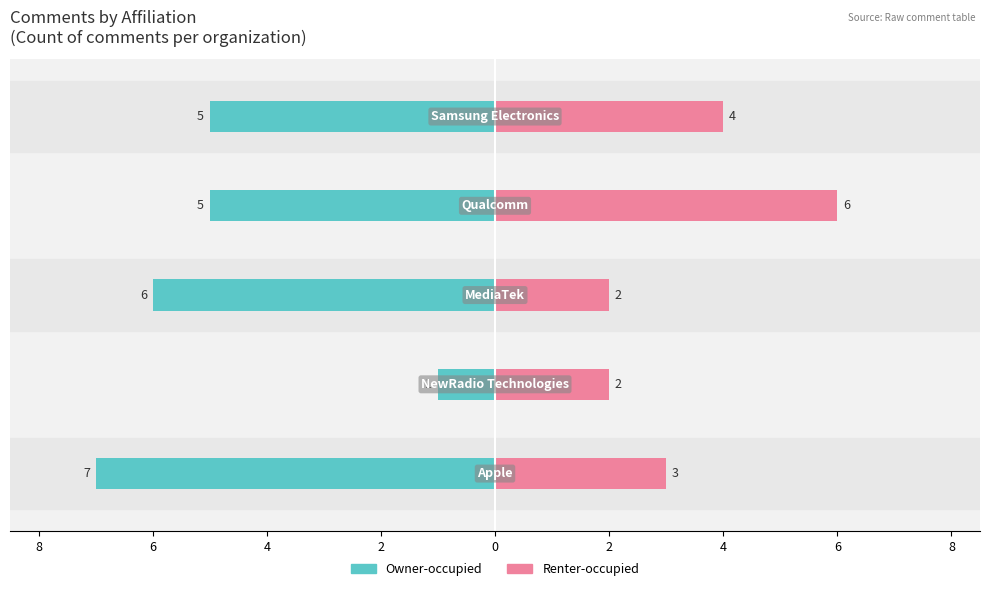

At 2, list the series in order from smallest to largest.

Owner-occupied, Renter-occupied